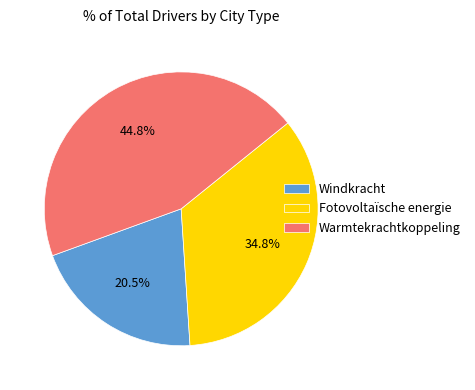

Which slice is the largest?

Warmtekrachtkoppeling